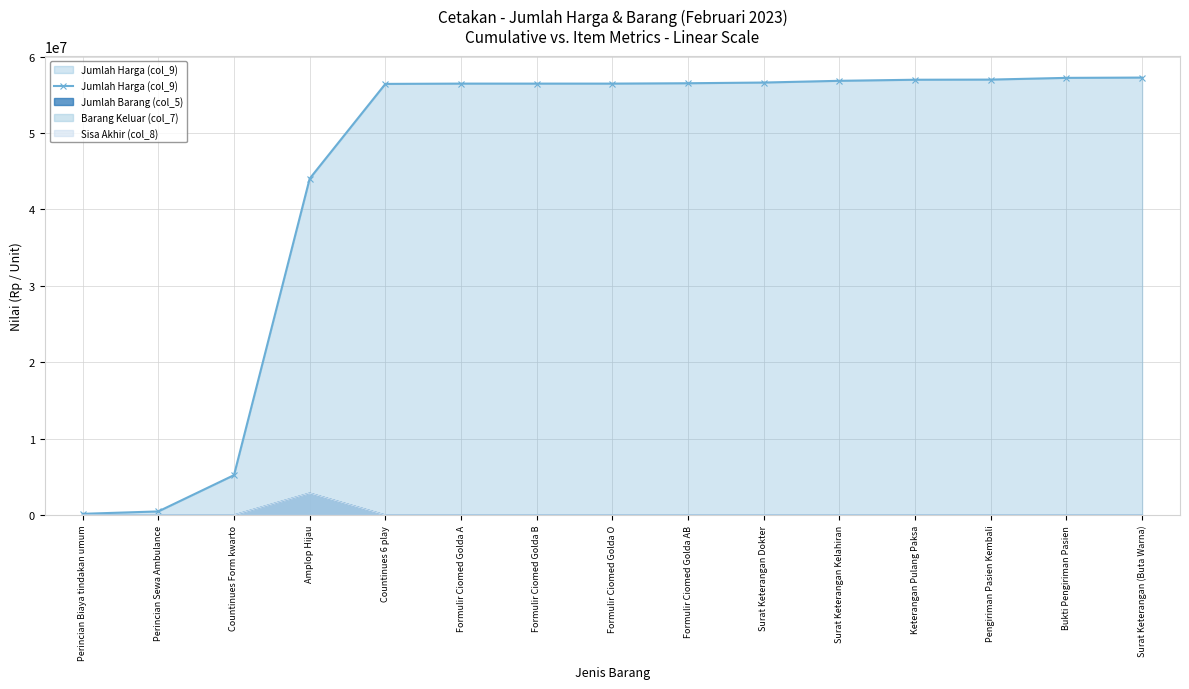

List the labels in order of value, largest first.

Surat Keterangan (Buta Warna), Bukti Pengiriman Pasien, Pengiriman Pasien Kembali, Keterangan Pulang Paksa, Surat Keterangan Kelahiran, Surat Keterangan Dokter, Formulir Ciomed Golda AB, Formulir Ciomed Golda A, Formulir Ciomed Golda B, Formulir Ciomed Golda O, Countinues 6 play, Amplop Hijau, Countinues Form kwarto, Perincian Sewa Ambulance, Perincian Biaya tindakan umum